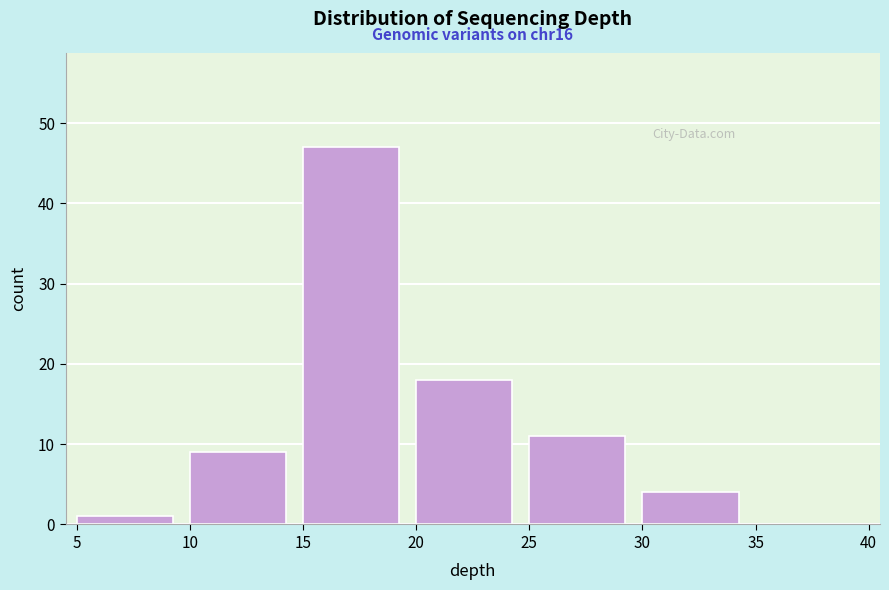

Which range on the x-axis has the tallest bar?

15 to 20